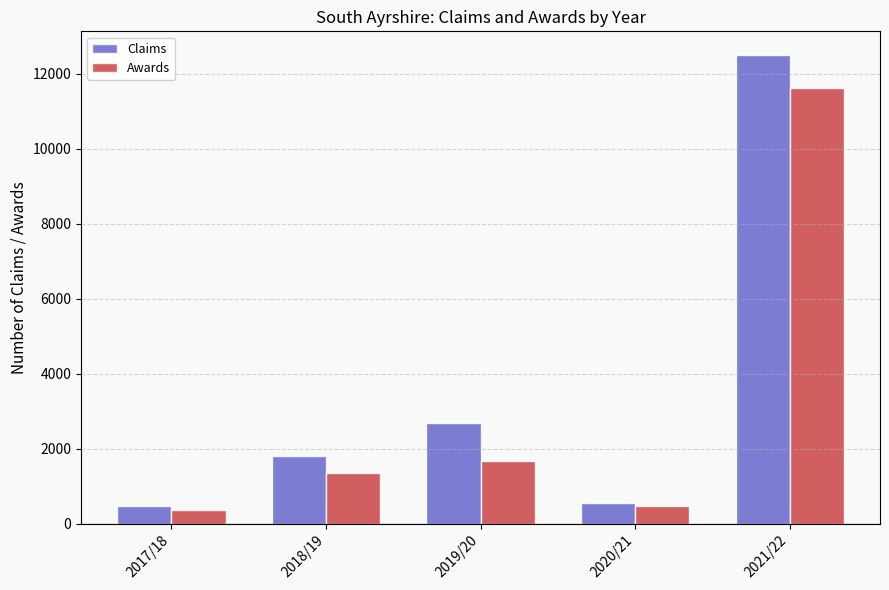

True or false: Awards has a value of 17439 at 2021/22.

False